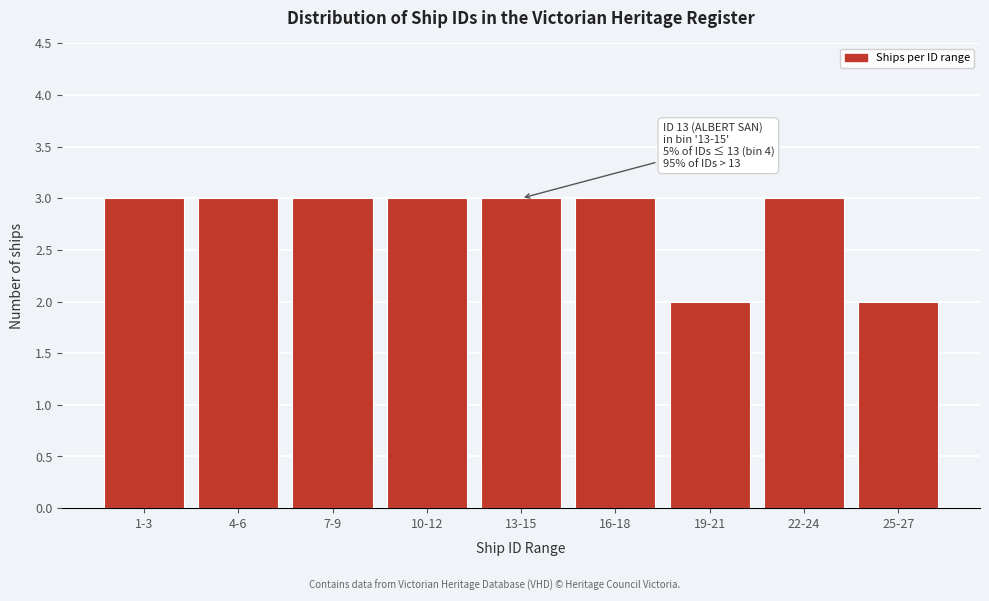

Reading right to left, transcribe all the data shown in this chart.

25-27=2	22-24=3	19-21=2	16-18=3	13-15=3	10-12=3	7-9=3	4-6=3	1-3=3